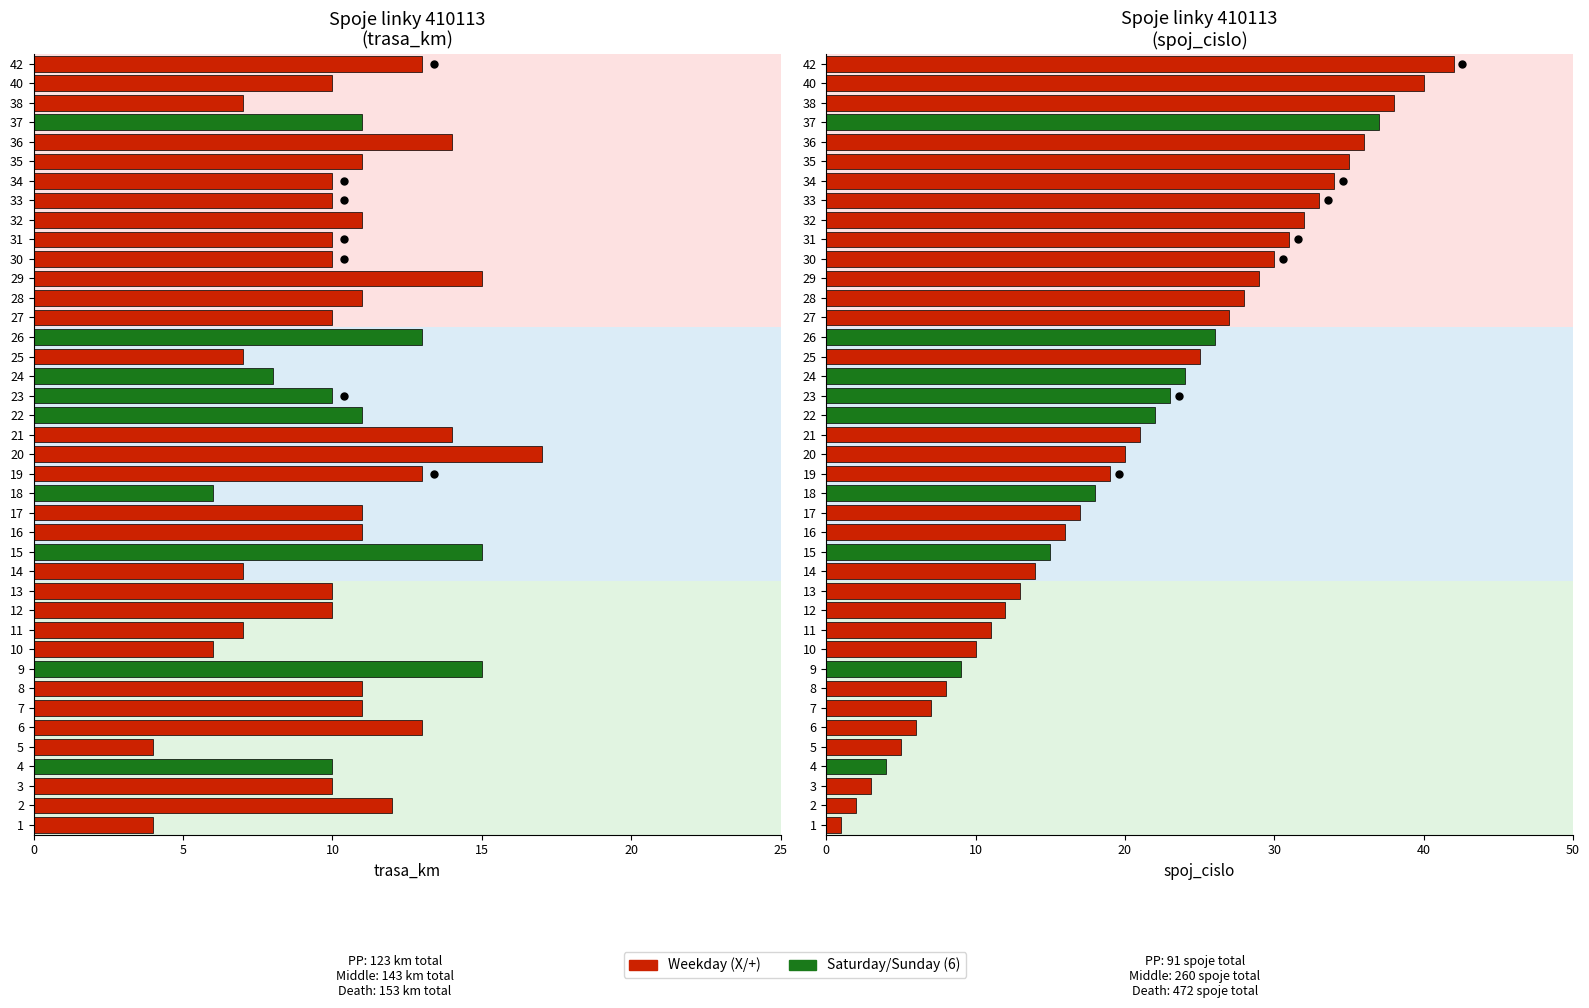

List the labels in order of spoj_cislo value, largest first.

42, 40, 38, 37, 36, 35, 34, 33, 32, 31, 30, 29, 28, 27, 26, 25, 24, 23, 22, 21, 20, 19, 18, 17, 16, 15, 14, 13, 12, 11, 10, 9, 8, 7, 6, 5, 4, 3, 2, 1